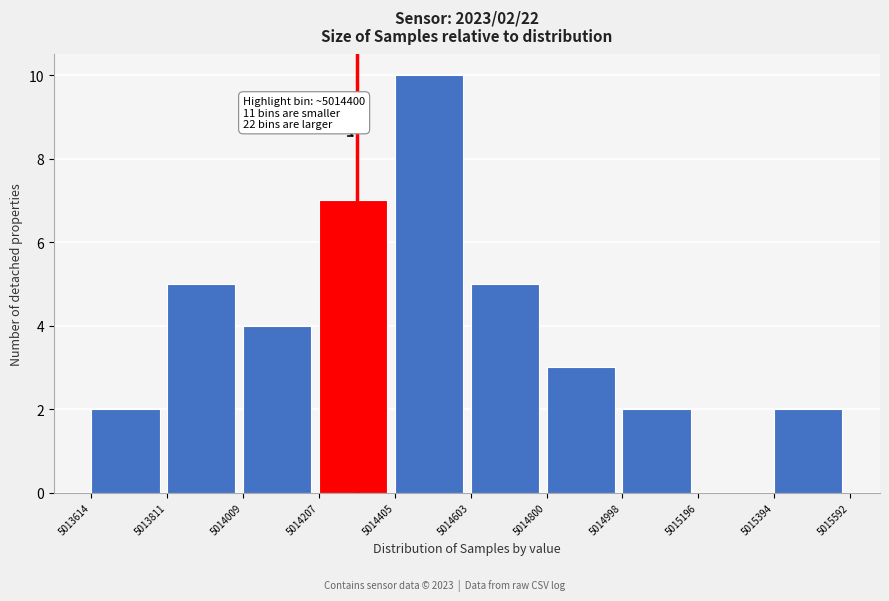

Which range on the x-axis has the tallest bar?

5014405 to 5014603